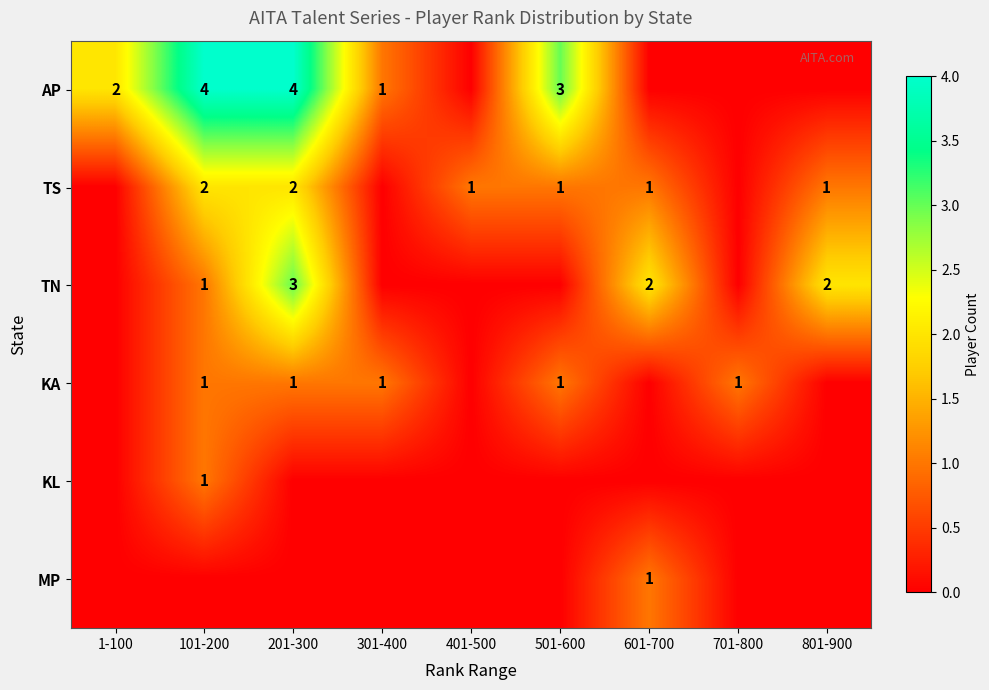

What is the total value across all series at 201-300?

10